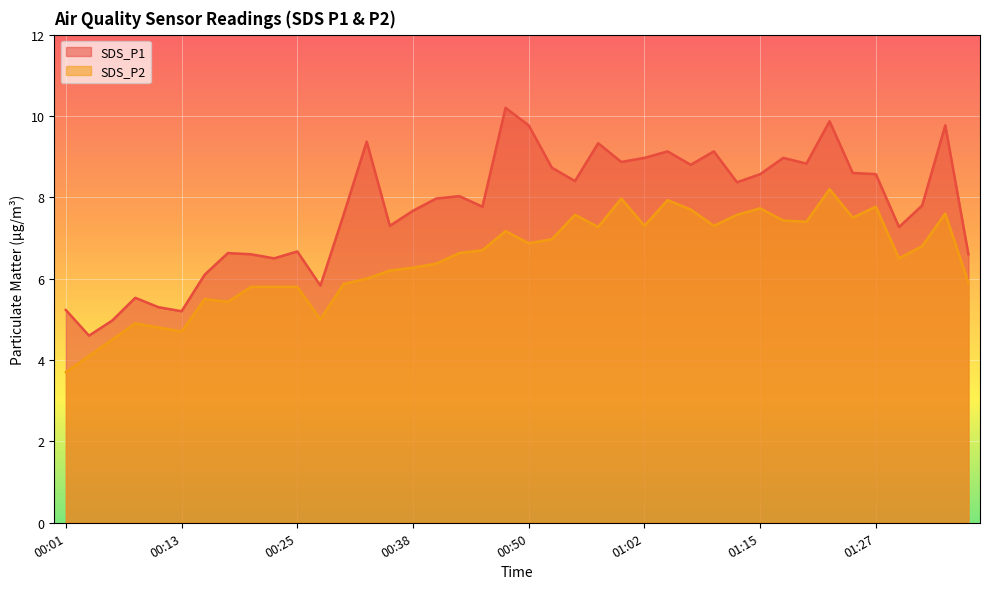

Reading left to right, what are all the values shown in this chart?

SDS_P1: 00:01=5.2	00:03=4.6	00:05=5.0	00:08=5.5	00:10=5.3	00:13=5.2	00:15=6.1	00:18=6.6	00:21=6.6	00:23=6.5	00:25=6.7	00:28=5.8	00:30=7.6	00:33=9.4	00:35=7.3	00:38=7.7	00:40=8.0	00:43=8.0	00:45=7.8	00:48=10.2	00:50=9.8	00:53=8.7	00:55=8.4	00:57=9.3	01:00=8.9	01:02=9.0	01:05=9.1	01:07=8.8	01:10=9.1	01:12=8.4	01:15=8.6	01:17=9.0	01:20=8.8	01:22=9.9	01:25=8.6	01:27=8.6	01:30=7.3	01:32=7.8	01:34=9.8	01:37=6.6
SDS_P2: 00:01=3.7	00:03=4.1	00:05=4.5	00:08=4.9	00:10=4.8	00:13=4.7	00:15=5.5	00:18=5.4	00:21=5.8	00:23=5.8	00:25=5.8	00:28=5.0	00:30=5.9	00:33=6.0	00:35=6.2	00:38=6.3	00:40=6.4	00:43=6.6	00:45=6.7	00:48=7.2	00:50=6.9	00:53=7.0	00:55=7.6	00:57=7.3	01:00=8.0	01:02=7.3	01:05=7.9	01:07=7.7	01:10=7.3	01:12=7.6	01:15=7.7	01:17=7.4	01:20=7.4	01:22=8.2	01:25=7.5	01:27=7.8	01:30=6.5	01:32=6.8	01:34=7.6	01:37=5.9